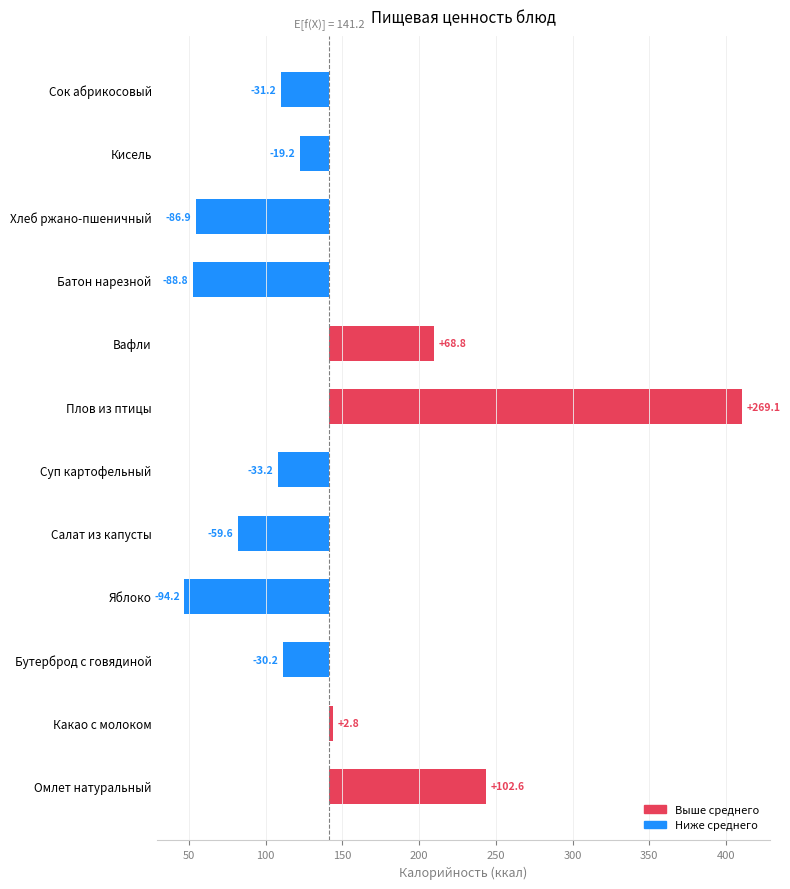

How many values are above zero?

4